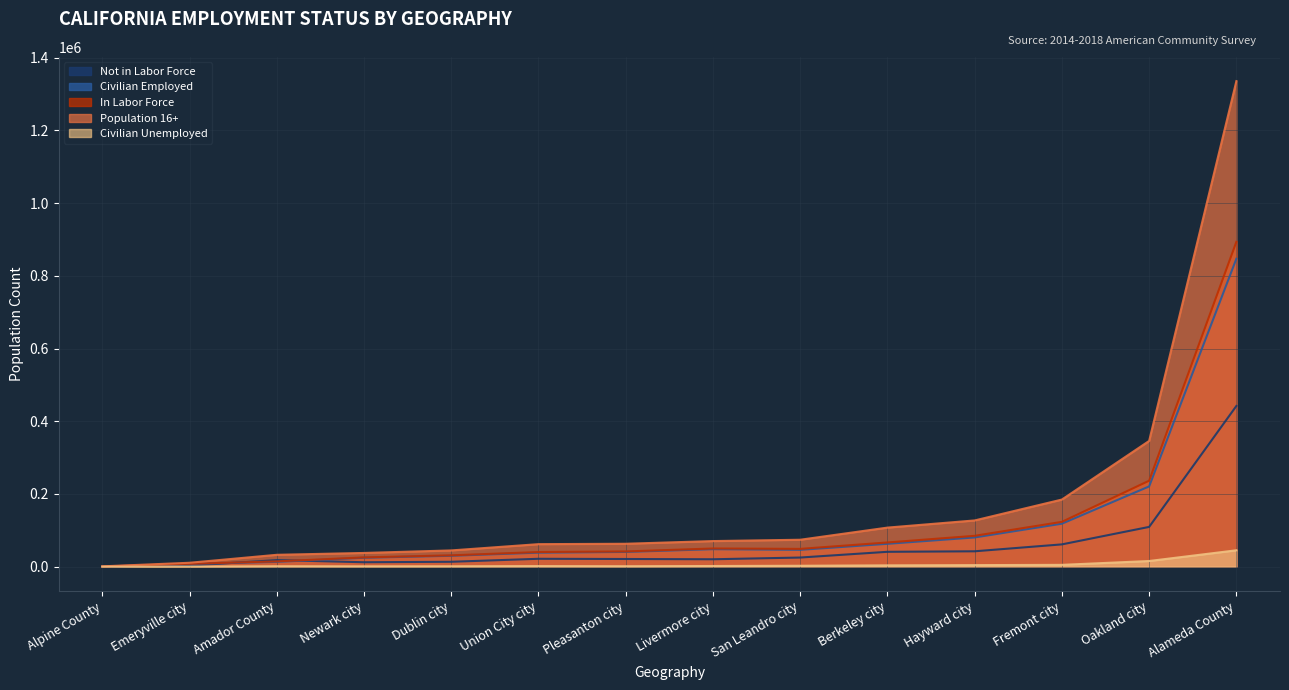

What is the greatest value displayed?

1335756